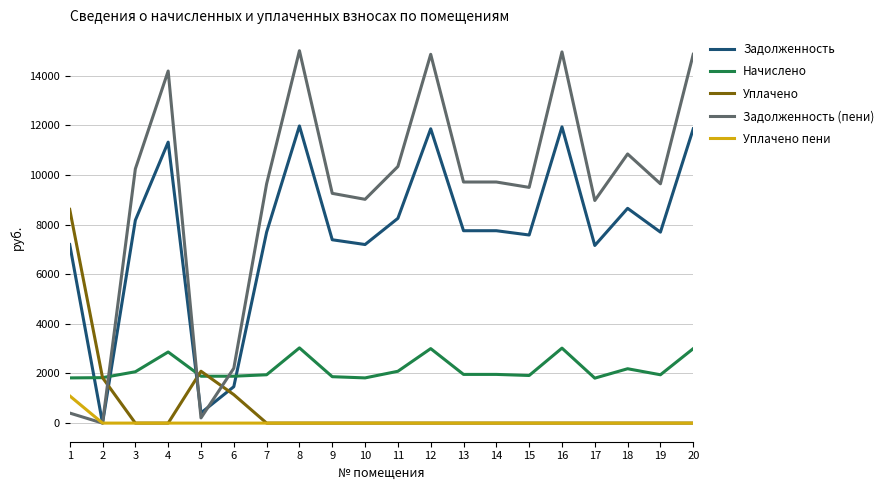

At how many categories does at least one series exceed 436?

20